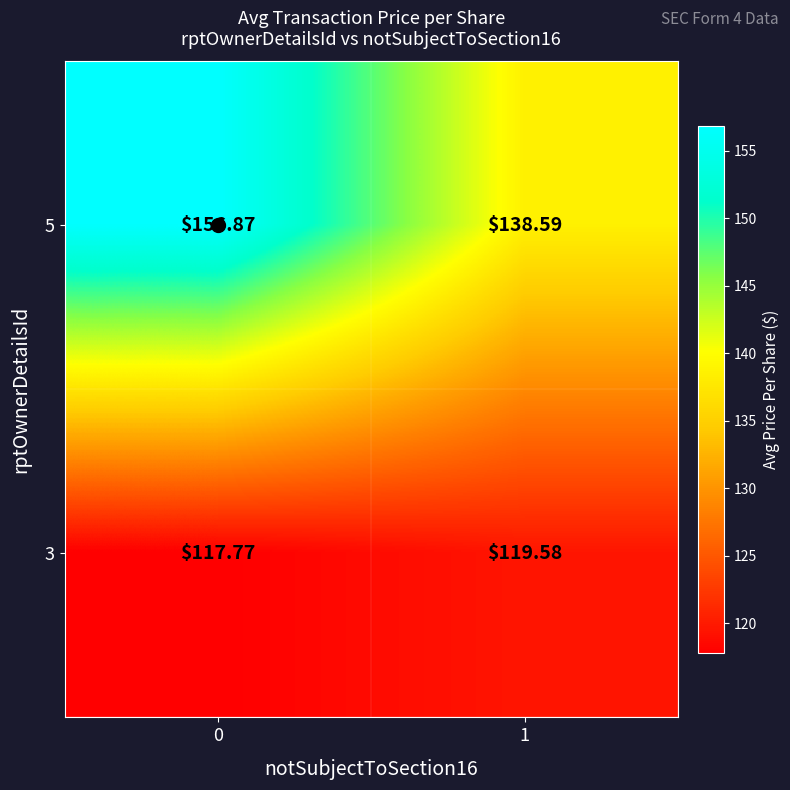

At 1, list the series in order from largest to smallest.

5, 3